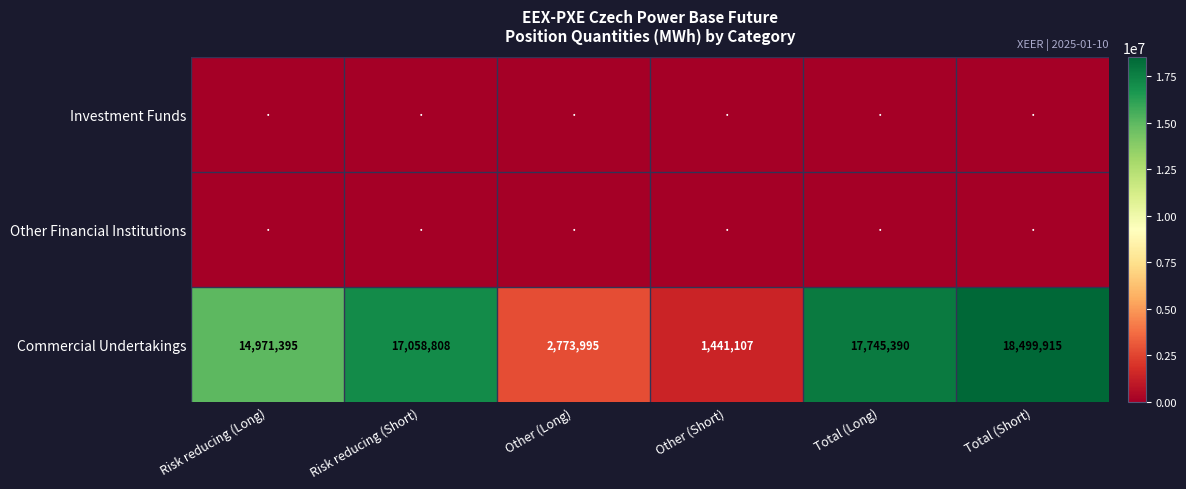

List the labels in order of Commercial Undertakings value, smallest first.

Other (Short), Other (Long), Risk reducing (Long), Risk reducing (Short), Total (Long), Total (Short)